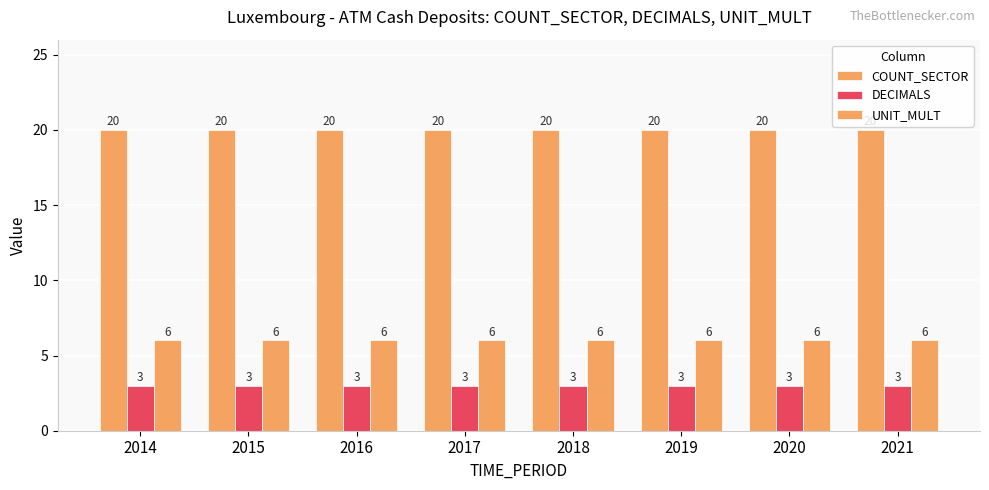

Count the number of categories in the chart.

8